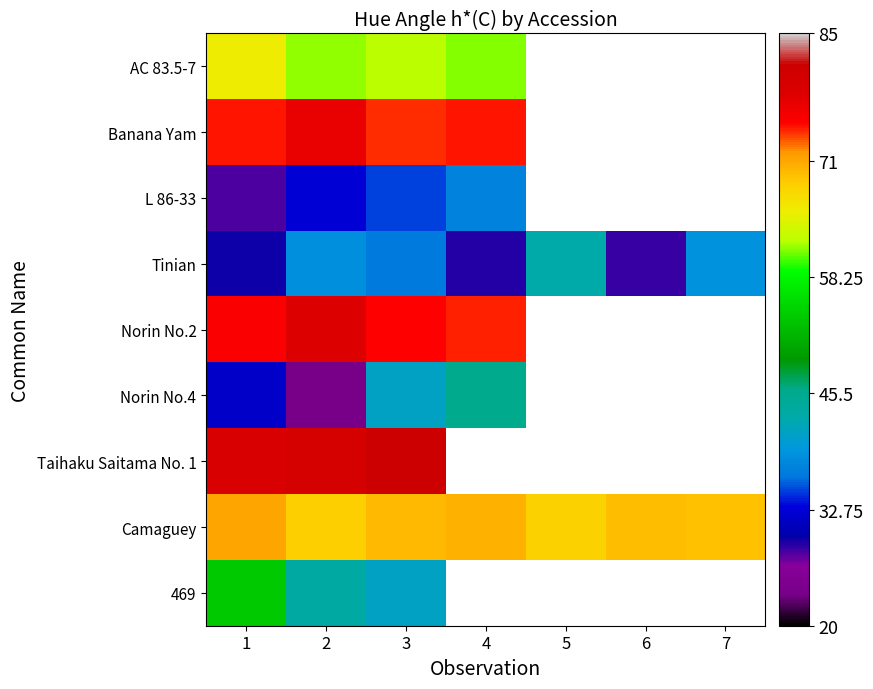

The 469 series shows 53.8 at 1. True or false?

True